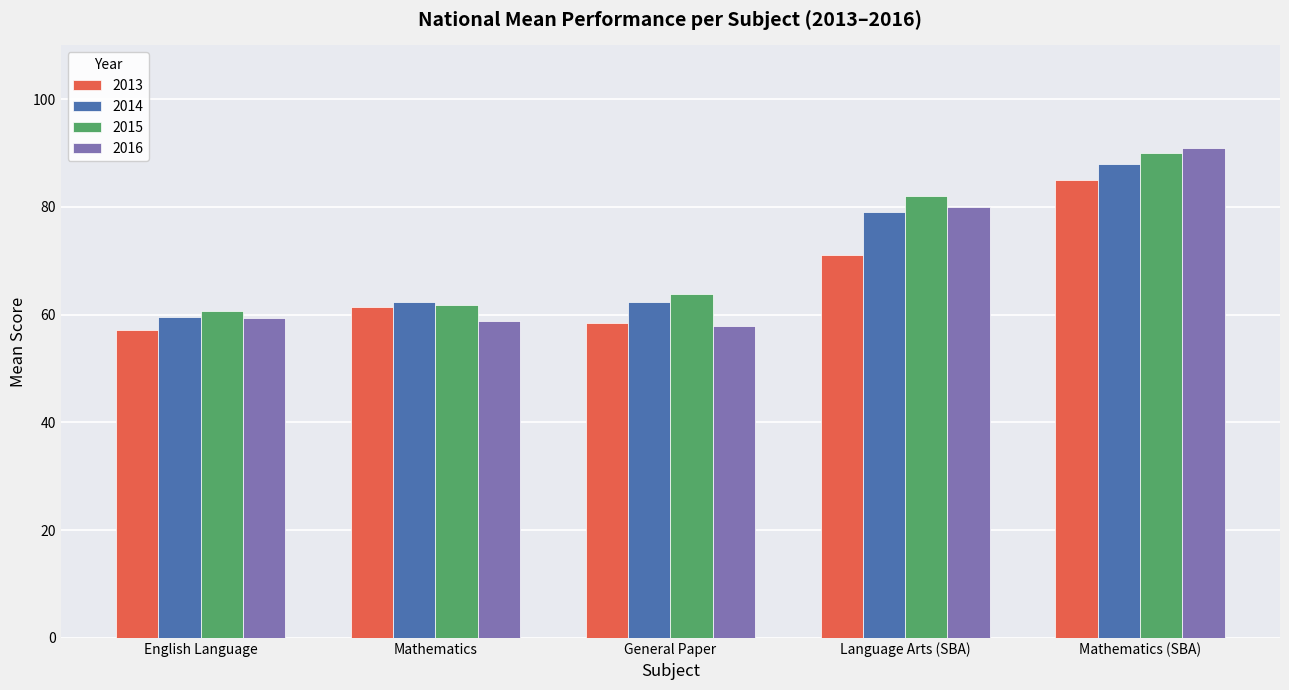

What is the highest value of the 2013 series?

85.0